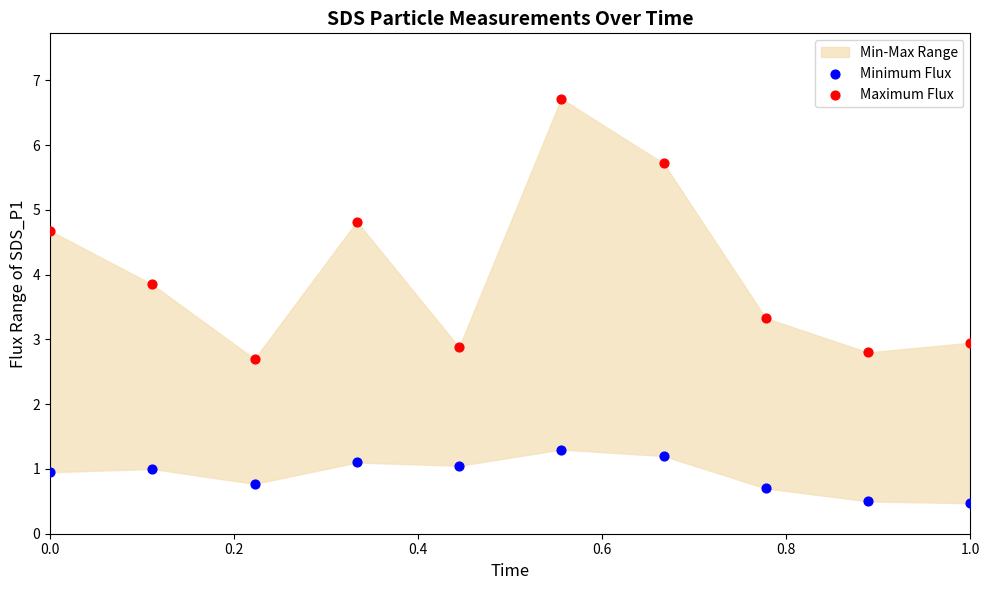

Across all data points, what is the range of X values (max minus min)?

1.0